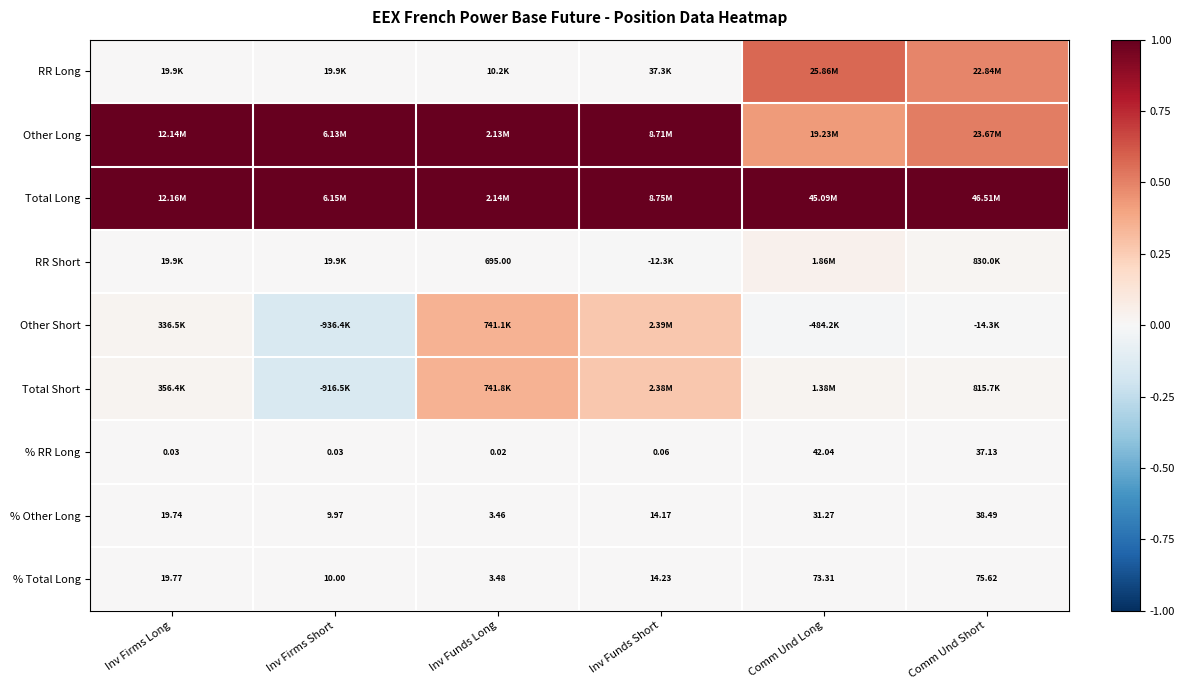

At which label does % Other Long reach its peak?

Comm Und Short